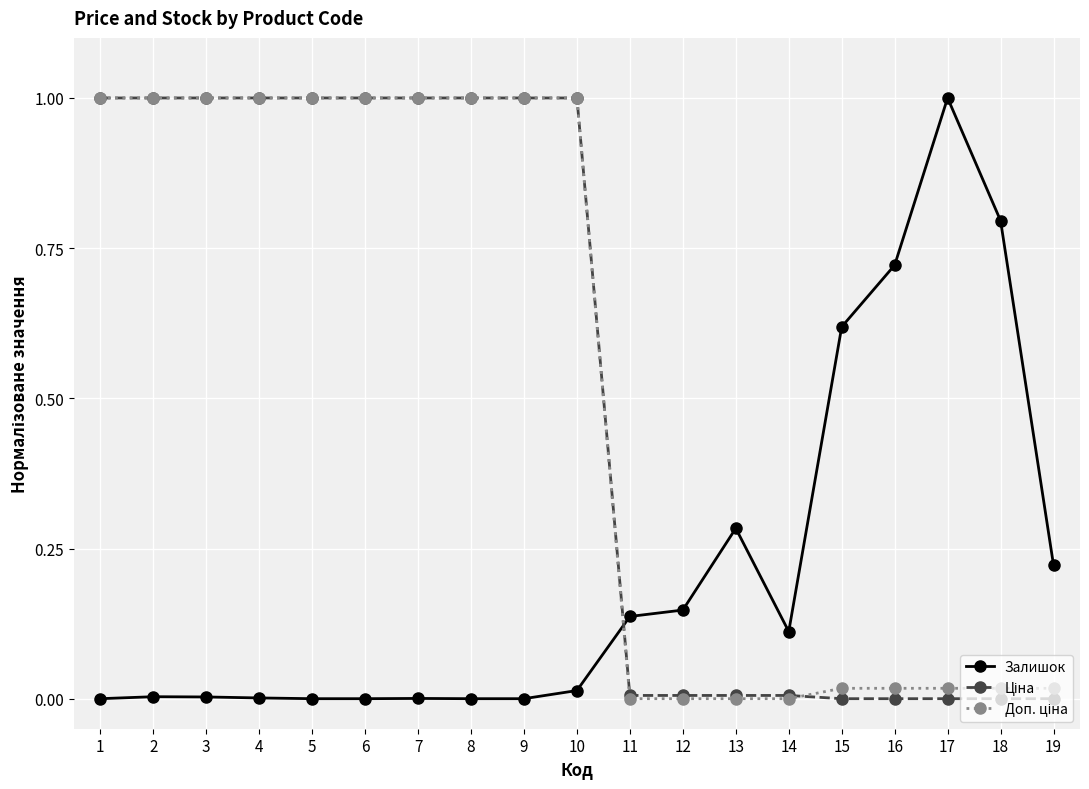

The Залишок series shows 0.8 at 18. True or false?

True